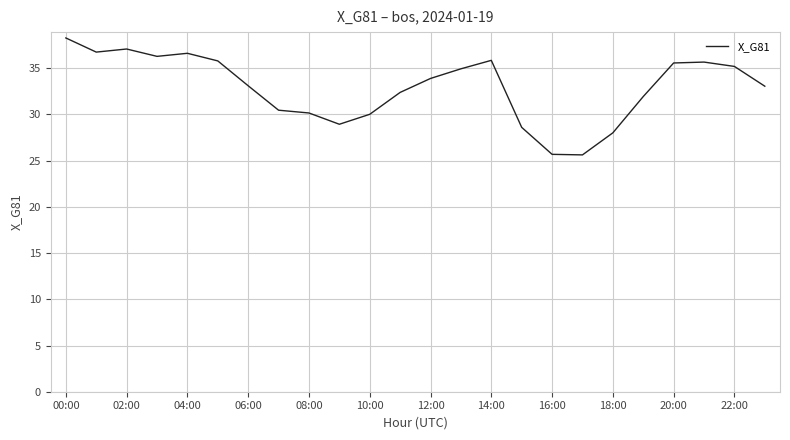

What is the maximum value shown in the chart?

38.3